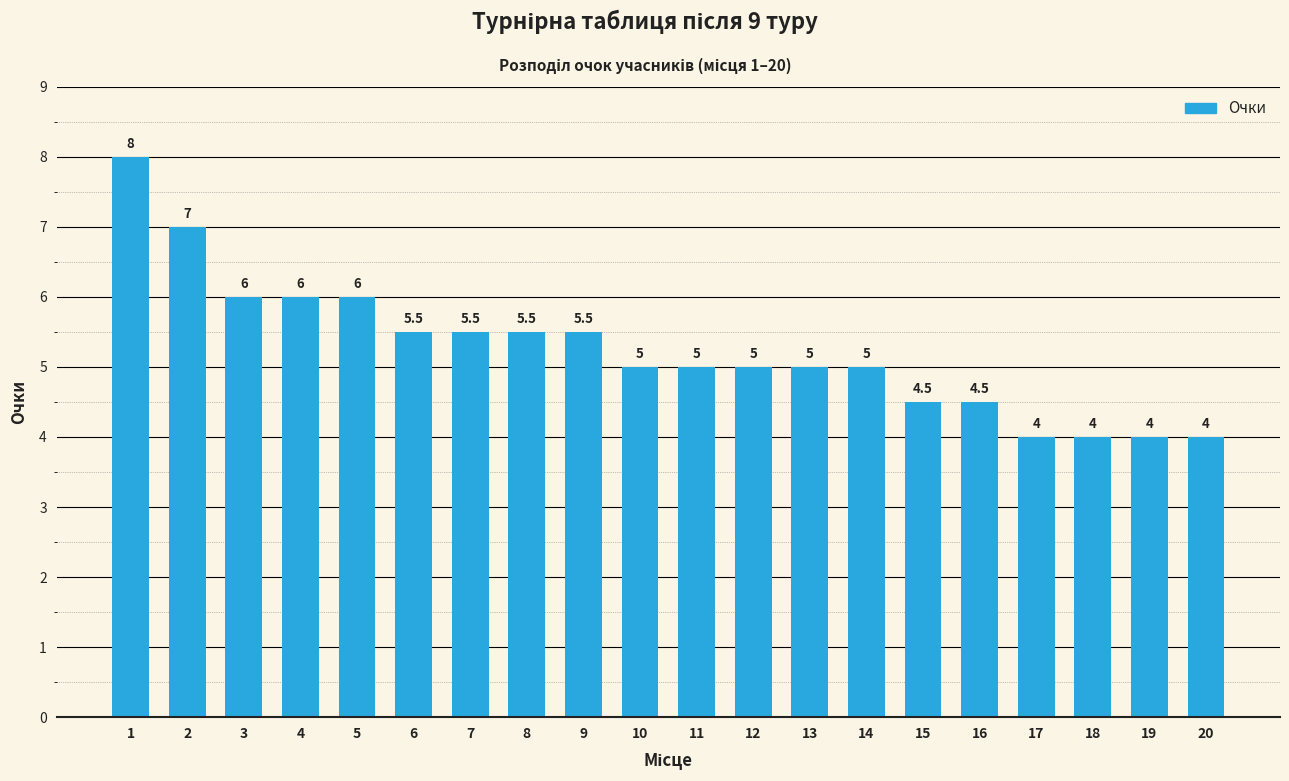

What is the difference between the second highest and minimum values?

3.0